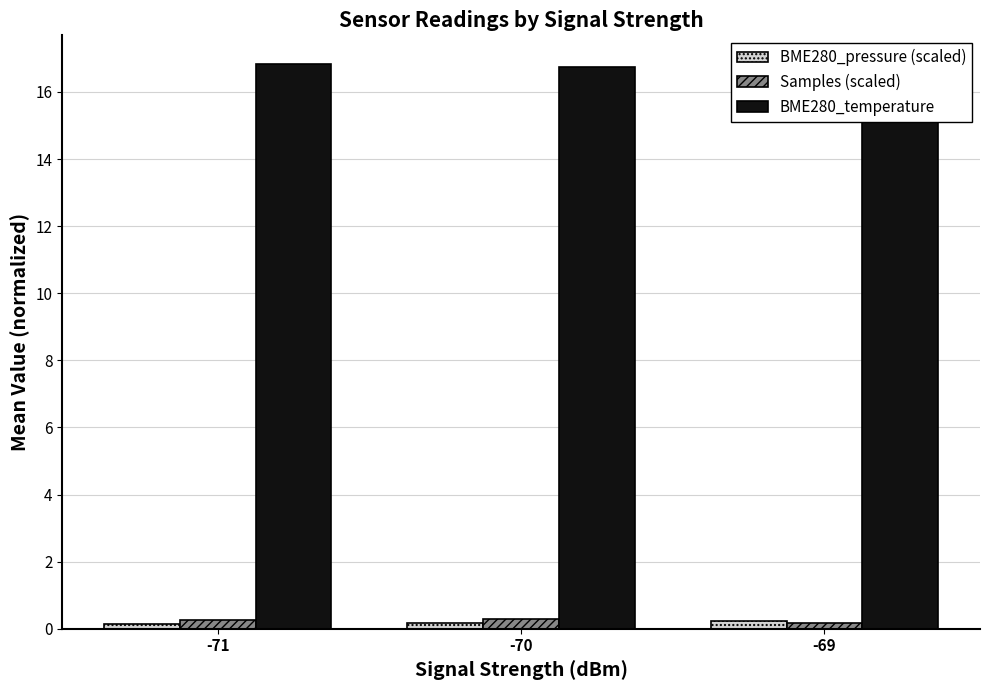

Reading left to right, transcribe all the data shown in this chart.

BME280_pressure (scaled): -71=0.1	-70=0.2	-69=0.2
Samples (scaled): -71=0.2	-70=0.3	-69=0.2
BME280_temperature: -71=16.8	-70=16.8	-69=16.5